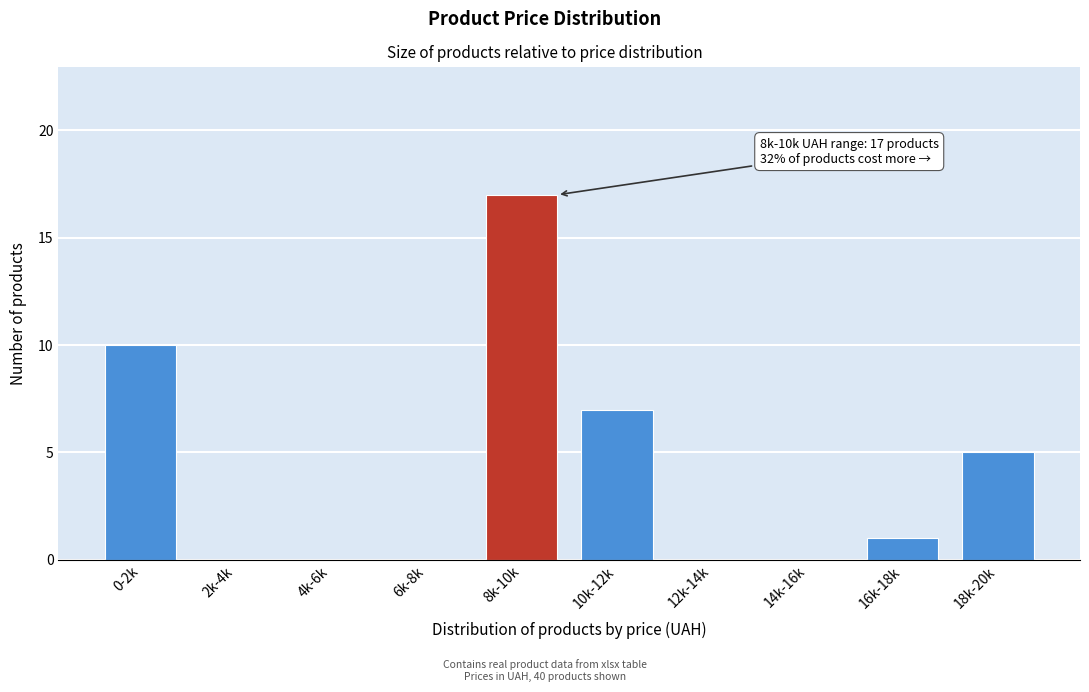

Reading right to left, extract all data points from this chart.

18k-20k=5	16k-18k=1	14k-16k=0	12k-14k=0	10k-12k=7	8k-10k=17	6k-8k=0	4k-6k=0	2k-4k=0	0-2k=10